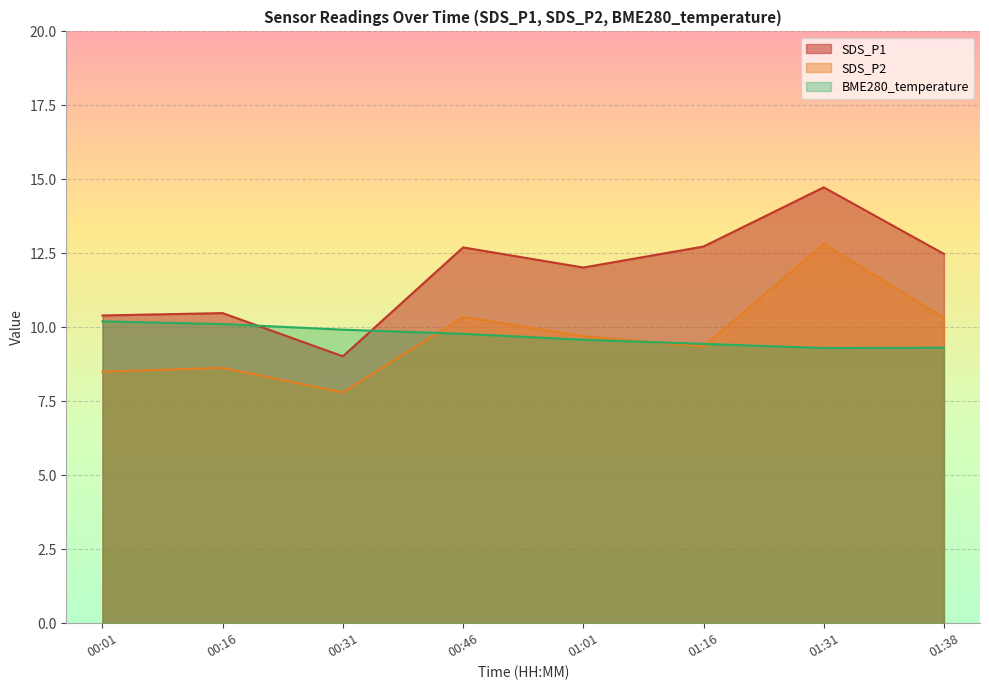

Is the value of BME280_temperature at 01:01 greater than the value of SDS_P2 at 01:01?

No